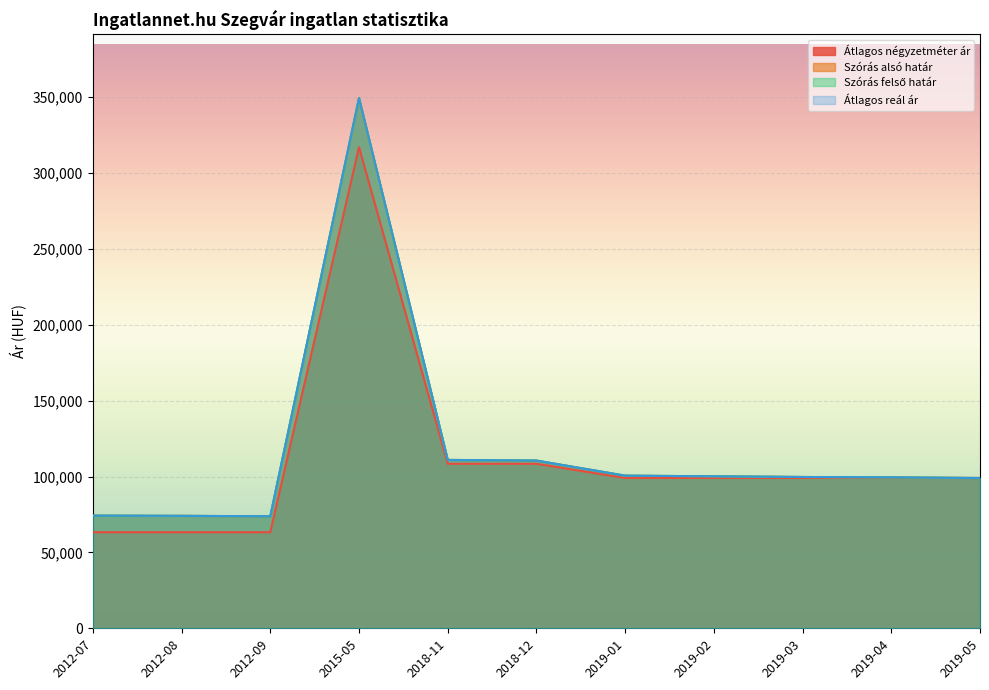

The Szórás alsó határ series shows 175897 at 2019-05. True or false?

False